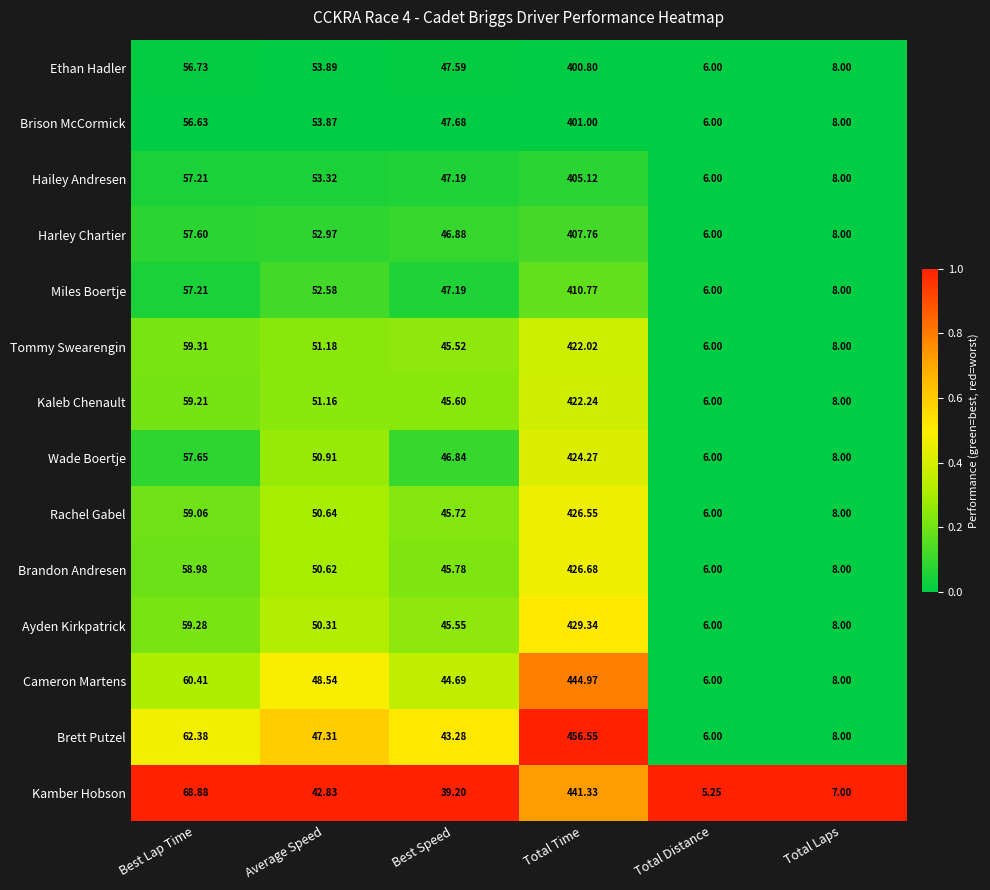

Which series has the largest total across all categories?

Brett Putzel